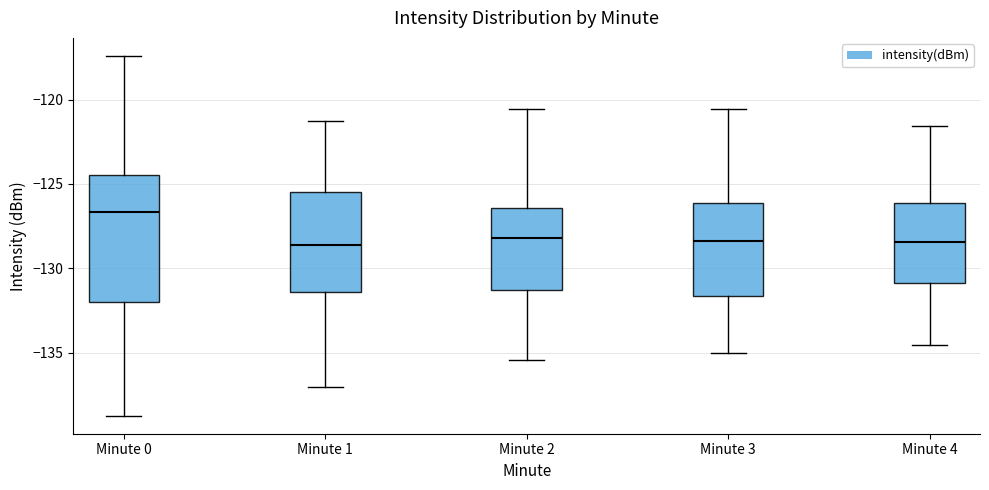

Reading left to right, transcribe this box plot: for each box, give where its median line is, the range the box spans, and where its two whiskers end, as read against the y-axis. The values are not printed on the chart, so give them approximately, as read against the axis.

Minute 0: median -126.5, box -132.0 to -124.5, whiskers -138.5 to -117.5
Minute 1: median -128.5, box -131.5 to -125.5, whiskers -137.0 to -121.5
Minute 2: median -128.0, box -131.5 to -126.5, whiskers -135.5 to -120.5
Minute 3: median -128.5, box -131.5 to -126.0, whiskers -135.0 to -120.5
Minute 4: median -128.5, box -131.0 to -126.0, whiskers -134.5 to -121.5